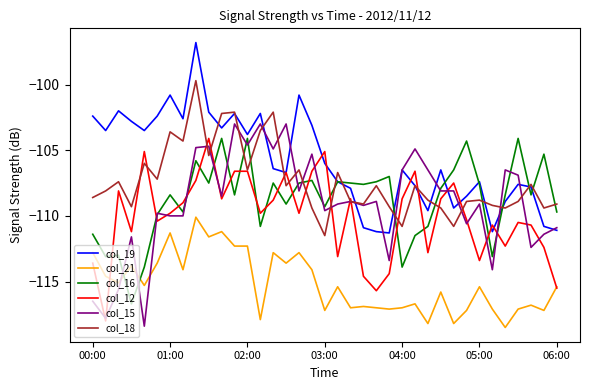

What is the average value of the col_15 series?

-109.0